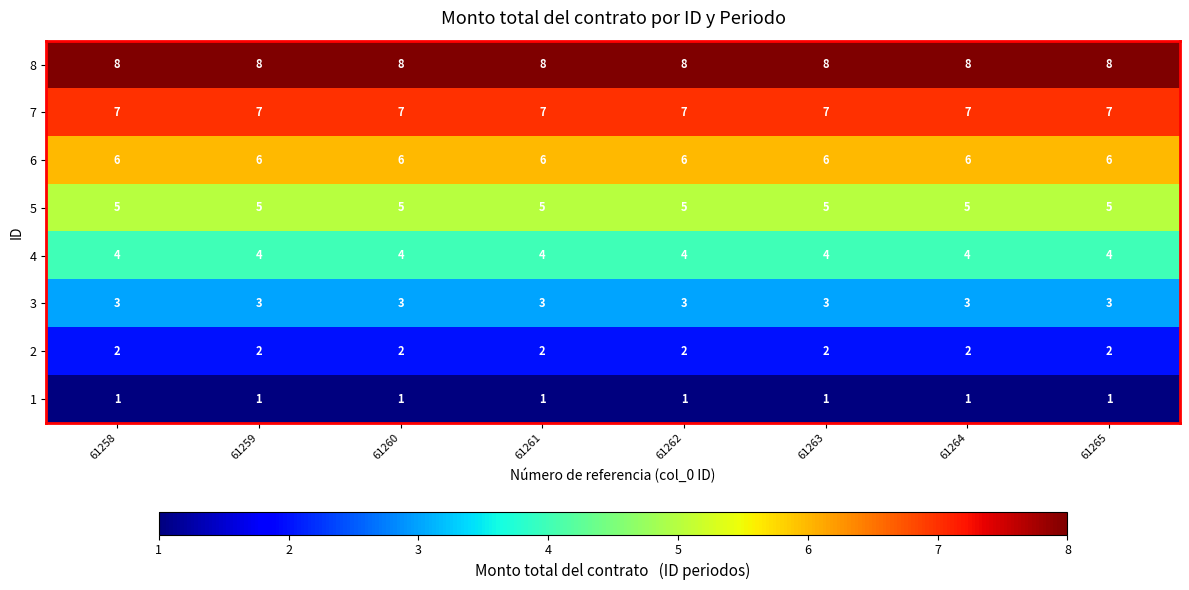

What is the difference between the highest and lowest values at 61261?

7